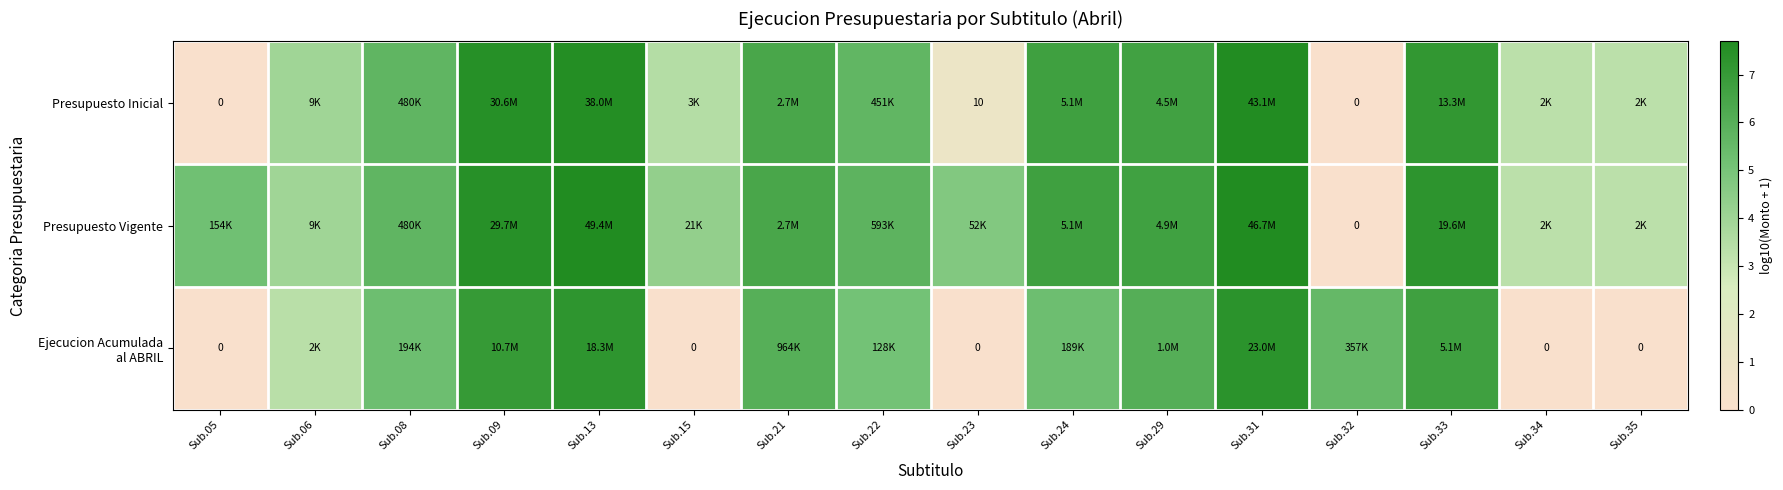

The value of Presupuesto Inicial at Sub.34 is 3.3. True or false?

True